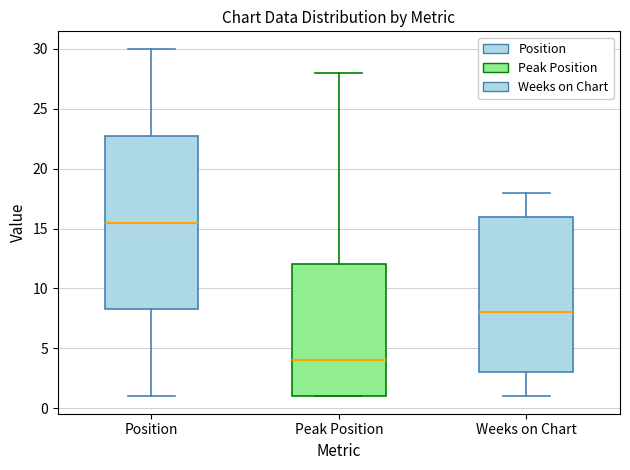

Reading left to right, read every box against the y-axis: the position of its median line, the range the box covers, and the ends of its whiskers. The values are not printed on the chart, so give them approximately, as read against the axis.

Position: median 15.5, box 8.5 to 23.0, whiskers 1.0 to 30.0
Peak Position: median 4.0, box 1.0 to 12.0, whiskers 1.0 to 28.0
Weeks on Chart: median 8.0, box 3.0 to 16.0, whiskers 1.0 to 18.0